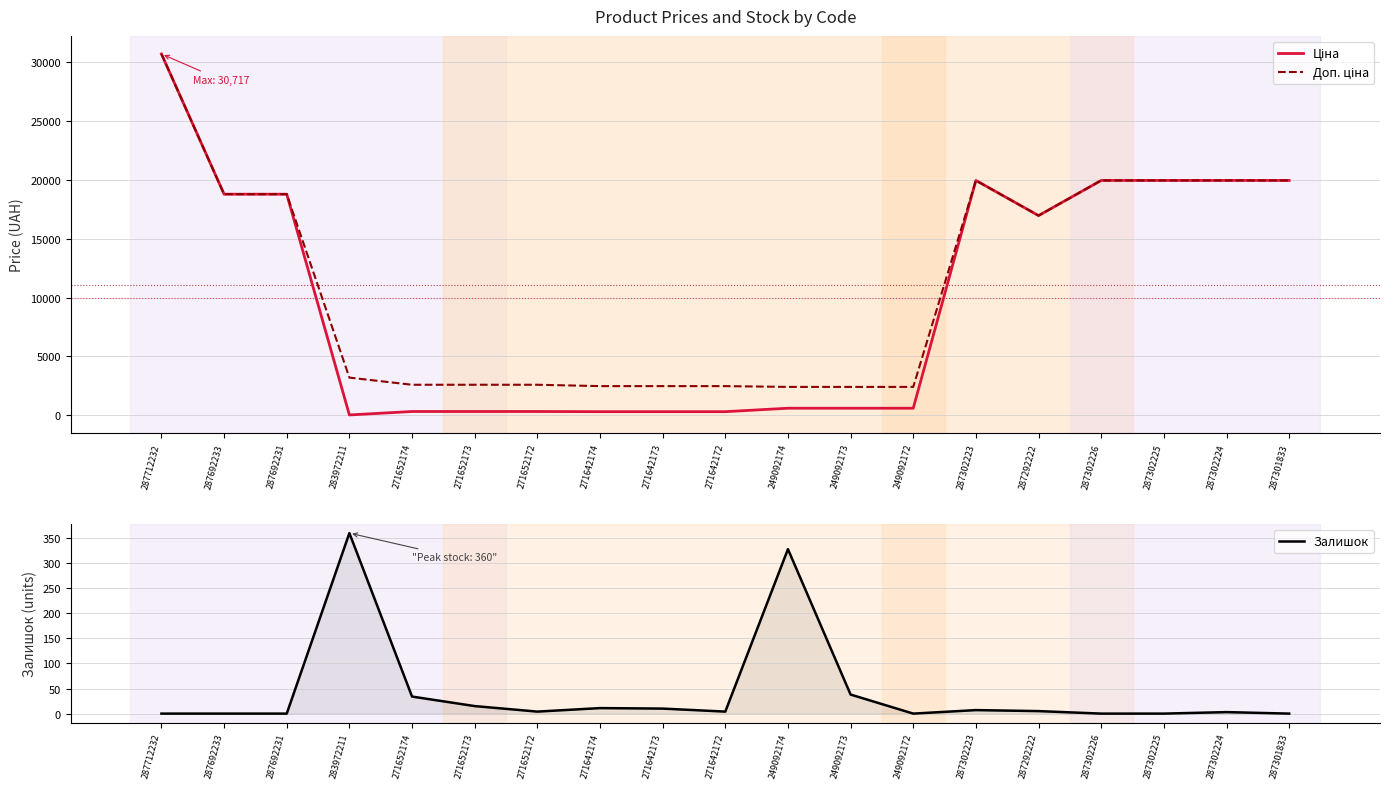

Which label corresponds to the smallest value in the chart?

287712232